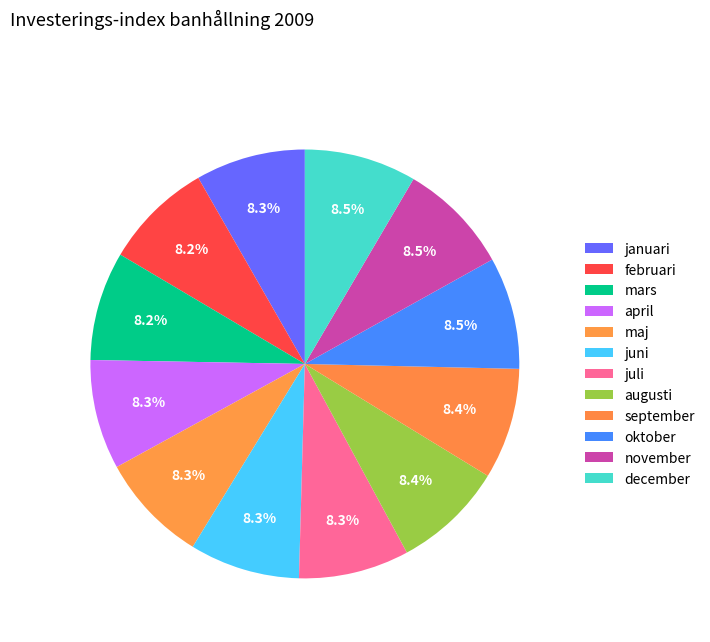

What is the ratio of the value at augusti to the value at juni?

1.0